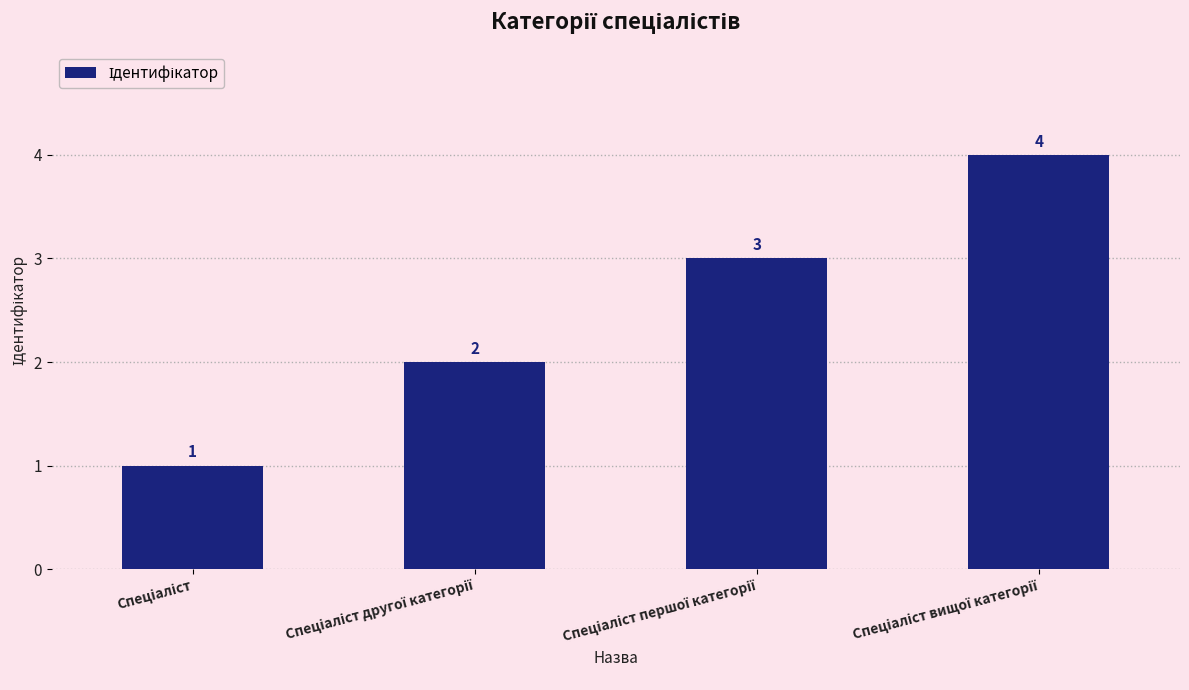

What is the value of the 2nd bar from the left?

2